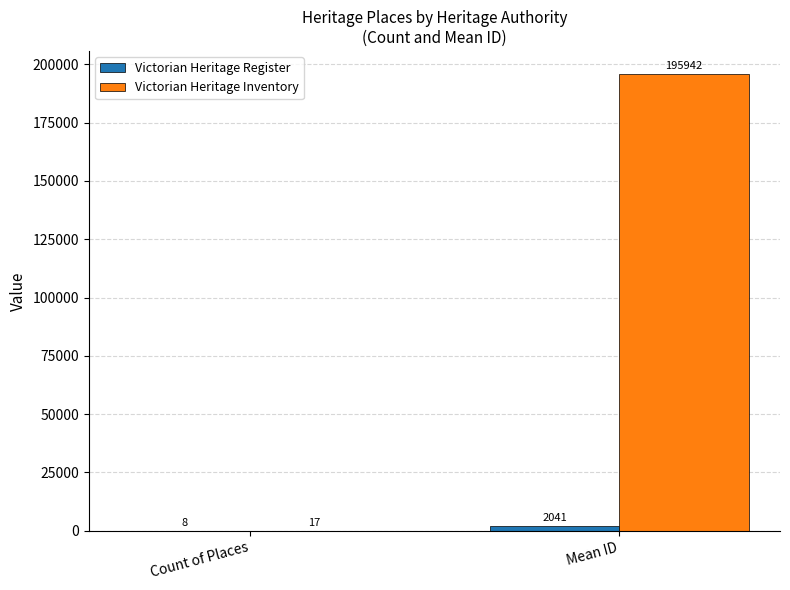

Which series has the largest total across all categories?

Victorian Heritage Inventory